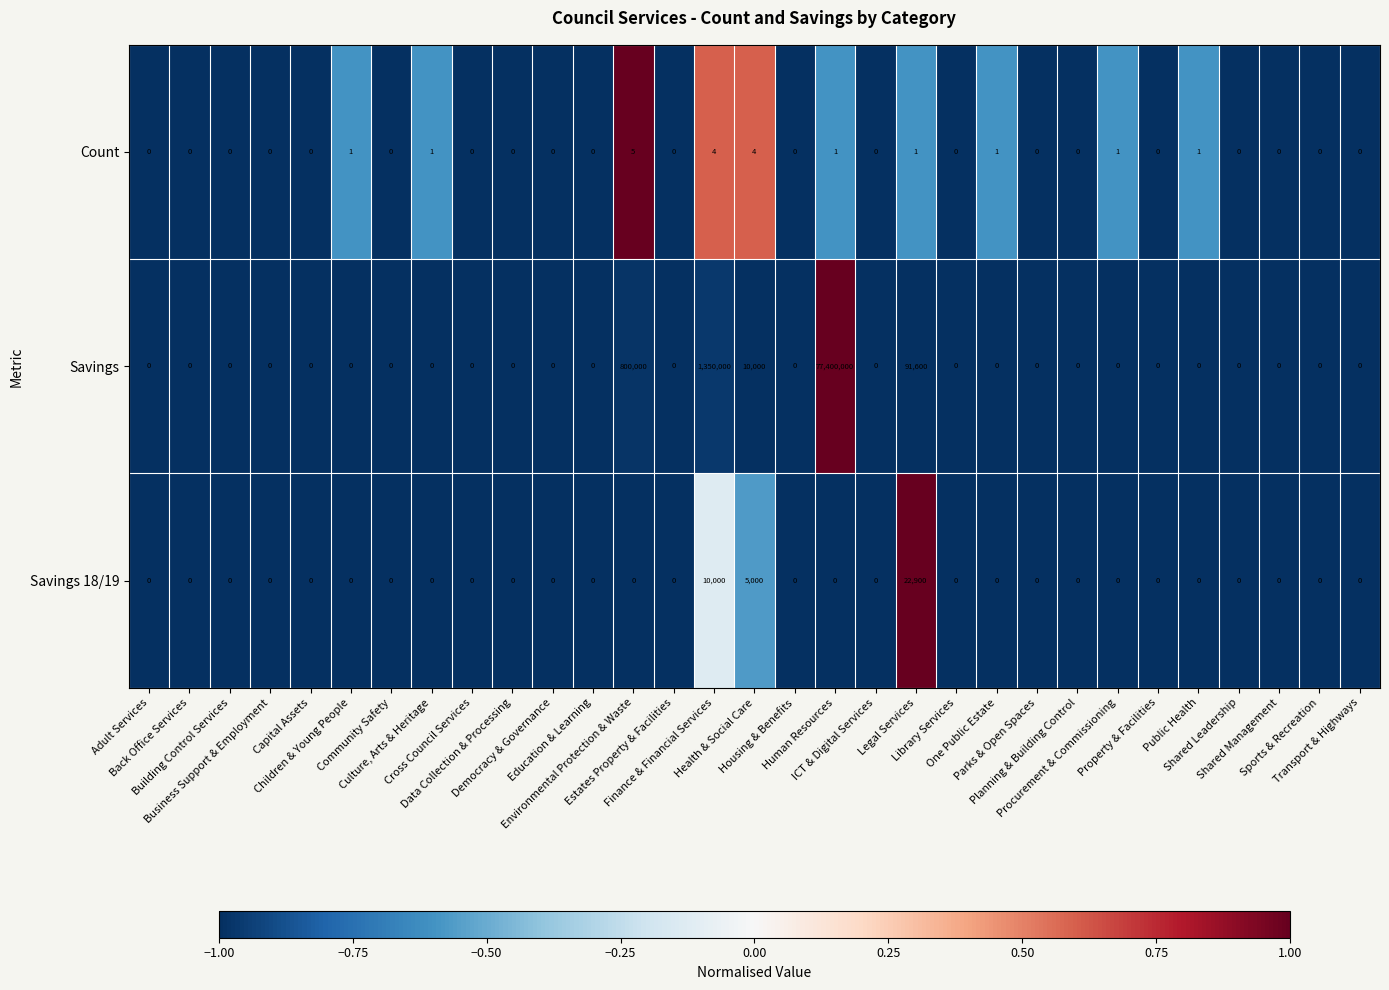

Rank the series by their maximum value, from lowest to highest.

Count, Savings 18/19, Savings